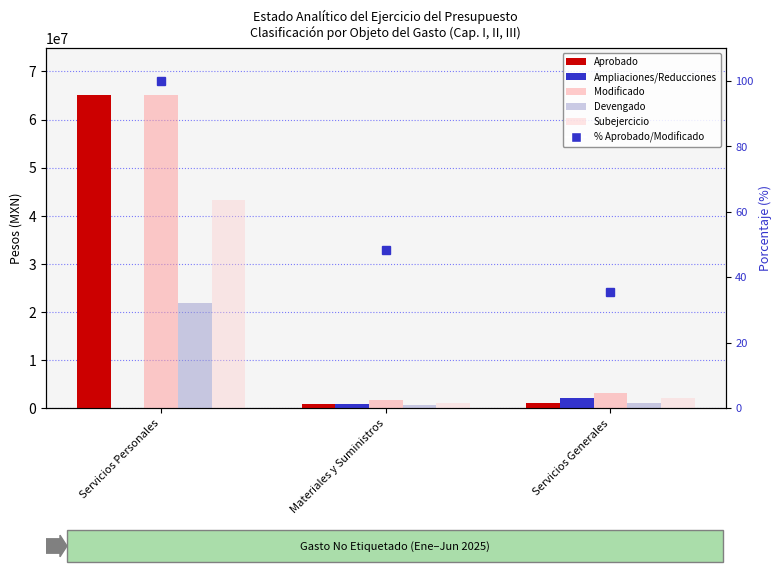

Is the value of Subejercicio at Servicios Personales greater than the value of Devengado at Servicios Personales?

Yes